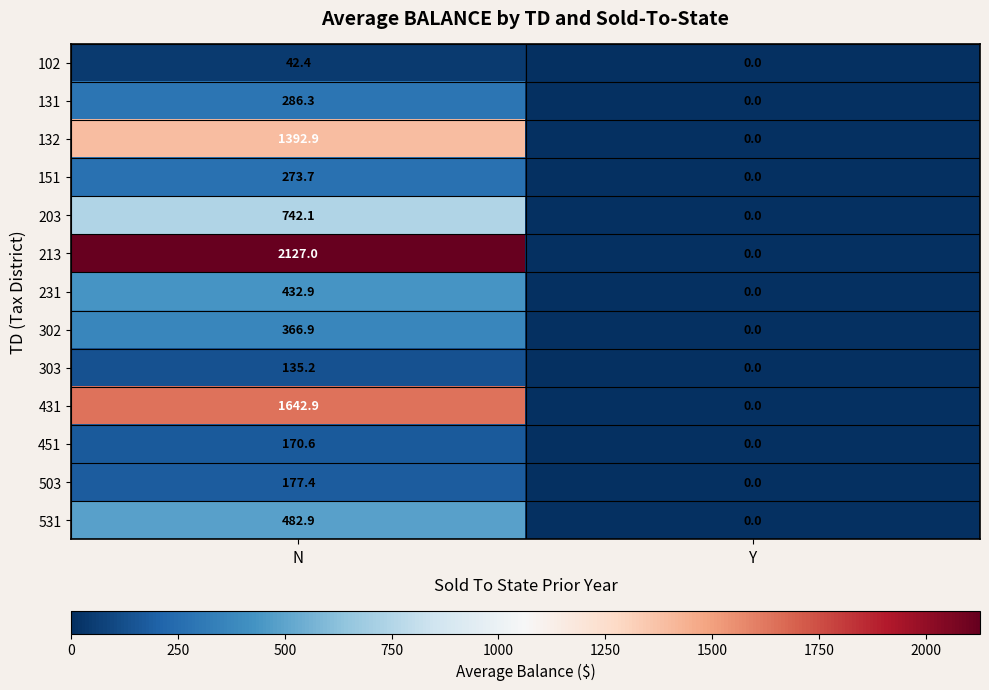

What is the sum of all 302 values?

366.9